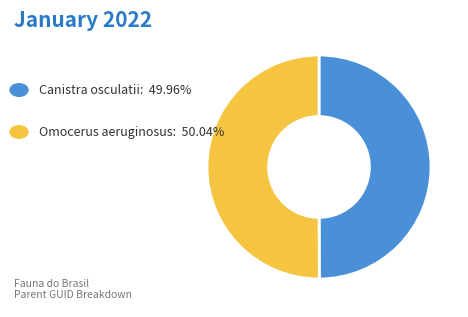

Which category has the smallest portion of the pie?

Canistra (Canistra) osculatii